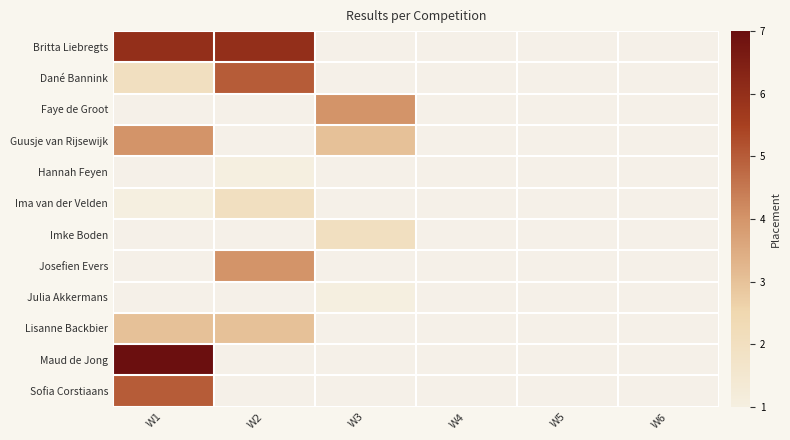

What is the minimum value shown in the chart?

1.0